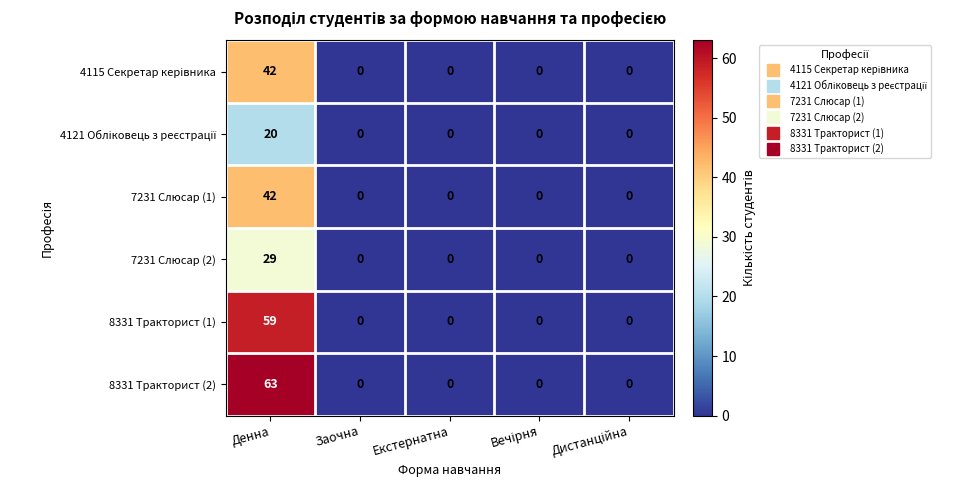

At which category is the sum across all series the highest?

Денна